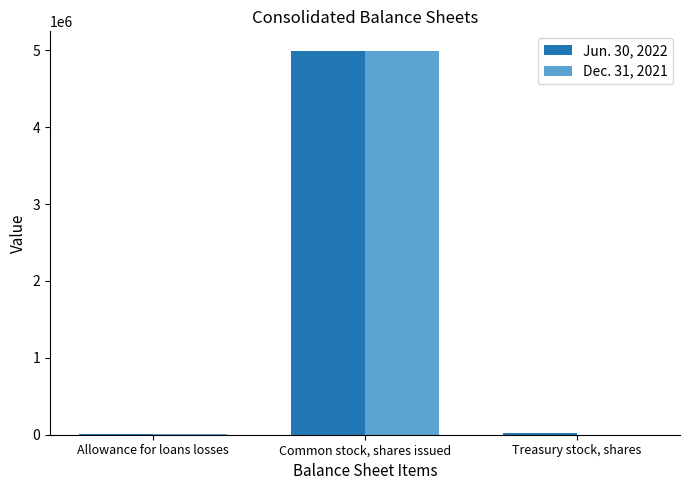

Is it true that Dec. 31, 2021 equals 4997459 at Common stock, shares issued?

True